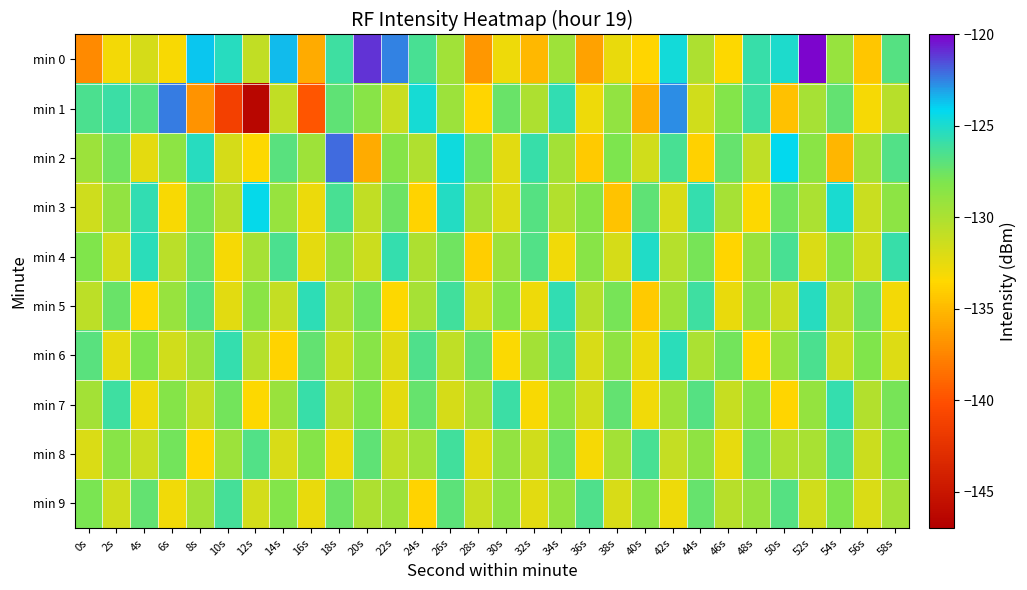

Reading left to right, what are all the values shown in this chart?

min 0: 0s=-137.3	2s=-133.0	4s=-131.8	6s=-133.2	8s=-123.7	10s=-125.3	12s=-130.9	14s=-123.5	16s=-135.6	18s=-126.1	20s=-121.0	22s=-122.5	24s=-126.3	26s=-129.6	28s=-136.6	30s=-132.8	32s=-135.0	34s=-129.4	36s=-136.0	38s=-132.6	40s=-133.6	42s=-124.7	44s=-130.1	46s=-133.4	48s=-125.9	50s=-125.0	52s=-120.2	54s=-129.1	56s=-134.4	58s=-126.8
min 1: 0s=-126.5	2s=-125.9	4s=-126.8	6s=-122.4	8s=-136.9	10s=-141.3	12s=-146.4	14s=-131.0	16s=-139.8	18s=-127.1	20s=-128.5	22s=-131.2	24s=-124.8	26s=-129.3	28s=-133.7	30s=-127.4	32s=-130.1	34s=-125.6	36s=-132.8	38s=-128.9	40s=-135.4	42s=-122.7	44s=-131.5	46s=-128.3	48s=-126.1	50s=-134.6	52s=-129.8	54s=-127.2	56s=-133.1	58s=-130.5
min 2: 0s=-129.3	2s=-127.6	4s=-132.4	6s=-128.7	8s=-125.3	10s=-131.8	12s=-133.5	14s=-126.9	16s=-129.4	18s=-122.1	20s=-135.7	22s=-128.4	24s=-130.2	26s=-124.6	28s=-127.8	30s=-132.3	32s=-125.9	34s=-129.7	36s=-134.2	38s=-128.1	40s=-131.6	42s=-126.4	44s=-133.9	46s=-127.3	48s=-130.8	50s=-124.2	52s=-128.6	54s=-135.1	56s=-129.5	58s=-126.7
min 3: 0s=-131.4	2s=-128.9	4s=-125.6	6s=-133.2	8s=-127.8	10s=-130.5	12s=-124.3	14s=-129.1	16s=-132.7	18s=-126.4	20s=-130.9	22s=-127.5	24s=-133.8	26s=-125.2	28s=-129.6	30s=-132.1	32s=-126.8	34s=-130.3	36s=-128.4	38s=-134.5	40s=-127.1	42s=-131.9	44s=-125.7	46s=-129.8	48s=-133.4	50s=-127.6	52s=-130.0	54s=-124.9	56s=-131.2	58s=-128.7
min 4: 0s=-128.2	2s=-131.7	4s=-125.4	6s=-130.6	8s=-127.3	10s=-133.1	12s=-129.8	14s=-126.5	16s=-132.4	18s=-128.9	20s=-131.3	22s=-125.8	24s=-130.1	26s=-127.6	28s=-134.0	30s=-129.3	32s=-126.7	34s=-132.9	36s=-128.5	38s=-131.8	40s=-125.1	42s=-130.4	44s=-127.9	46s=-133.7	48s=-129.2	50s=-126.4	52s=-132.0	54s=-128.3	56s=-131.5	58s=-125.9
min 5: 0s=-130.7	2s=-127.4	4s=-133.6	6s=-129.1	8s=-126.8	10s=-132.3	12s=-128.6	14s=-131.0	16s=-125.5	18s=-130.2	20s=-127.7	22s=-133.4	24s=-129.8	26s=-126.2	28s=-131.7	30s=-128.3	32s=-132.8	34s=-125.6	36s=-130.5	38s=-127.9	40s=-134.2	42s=-129.4	44s=-126.1	46s=-132.6	48s=-128.8	50s=-131.3	52s=-125.3	54s=-130.9	56s=-127.5	58s=-133.0
min 6: 0s=-126.9	2s=-132.5	4s=-128.1	6s=-131.6	8s=-129.3	10s=-125.7	12s=-130.4	14s=-133.8	16s=-127.2	18s=-131.1	20s=-128.5	22s=-132.2	24s=-126.6	26s=-130.8	28s=-127.4	30s=-133.3	32s=-129.7	34s=-126.3	36s=-131.9	38s=-128.8	40s=-132.7	42s=-125.4	44s=-130.0	46s=-127.8	48s=-133.6	50s=-129.1	52s=-126.5	54s=-131.4	56s=-128.2	58s=-132.1
min 7: 0s=-129.6	2s=-126.1	4s=-132.8	6s=-128.4	8s=-131.0	10s=-127.7	12s=-133.5	14s=-129.2	16s=-125.9	18s=-130.6	20s=-128.1	22s=-132.4	24s=-127.3	26s=-131.8	28s=-129.5	30s=-126.0	32s=-133.2	34s=-128.7	36s=-131.5	38s=-127.2	40s=-132.9	42s=-129.4	44s=-126.8	46s=-131.1	48s=-128.6	50s=-133.7	52s=-129.0	54s=-125.8	56s=-130.3	58s=-127.9
min 8: 0s=-132.0	2s=-128.5	4s=-131.2	6s=-127.8	8s=-133.6	10s=-129.3	12s=-126.7	14s=-131.9	16s=-128.4	18s=-132.7	20s=-127.1	22s=-130.8	24s=-129.5	26s=-126.2	28s=-132.3	30s=-128.9	32s=-131.6	34s=-127.4	36s=-133.1	38s=-129.7	40s=-126.4	42s=-131.0	44s=-128.8	46s=-132.5	48s=-127.6	50s=-130.2	52s=-129.9	54s=-126.5	56s=-131.3	58s=-128.2
min 9: 0s=-128.0	2s=-131.5	4s=-127.2	6s=-132.9	8s=-129.6	10s=-126.3	12s=-131.7	14s=-128.3	16s=-132.6	18s=-127.5	20s=-130.1	22s=-129.4	24s=-133.8	26s=-127.0	28s=-131.2	30s=-128.7	32s=-132.3	34s=-129.0	36s=-126.6	38s=-131.9	40s=-128.5	42s=-132.8	44s=-127.3	46s=-130.5	48s=-129.2	50s=-126.8	52s=-131.6	54s=-128.1	56s=-132.0	58s=-129.7